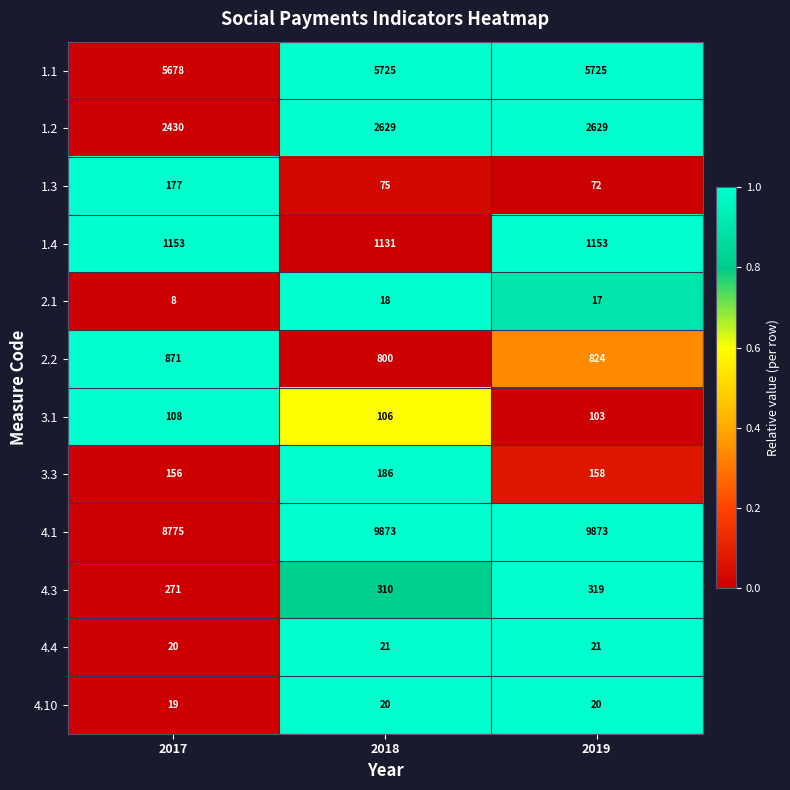

Count the number of categories in the chart.

3